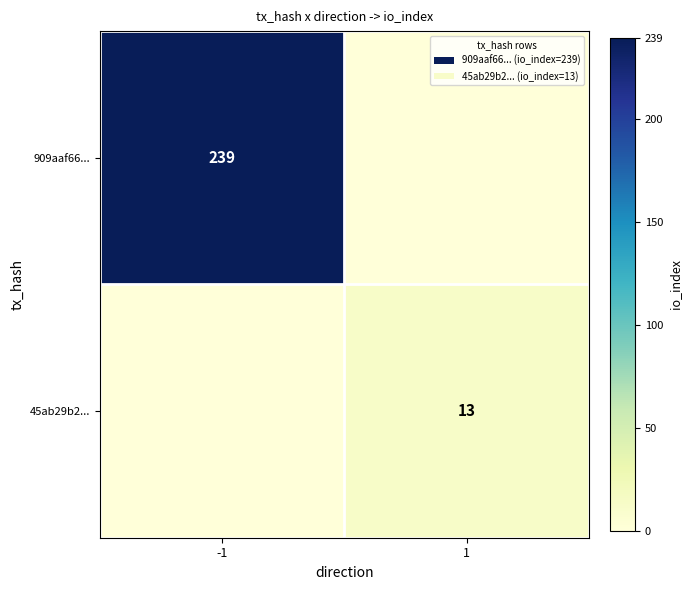

What is the total value across all series at -1?

239